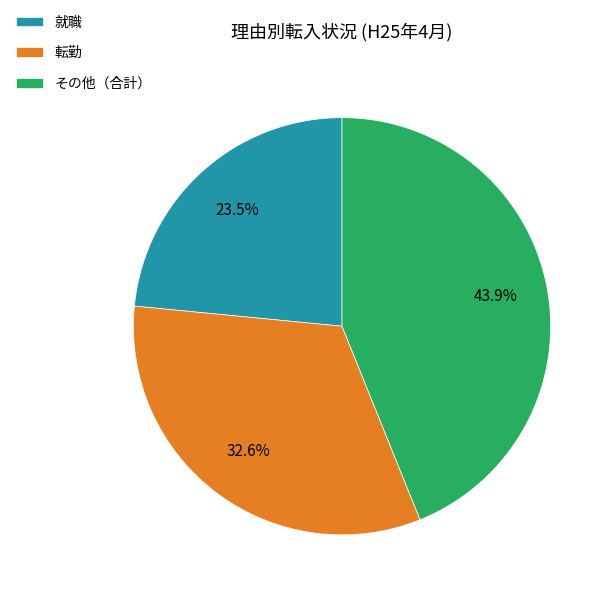

Does any single category account for the majority?

No